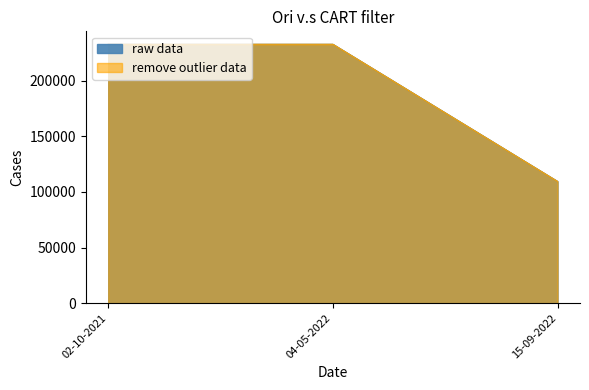

At which category is the sum across all series the highest?

04-05-2022